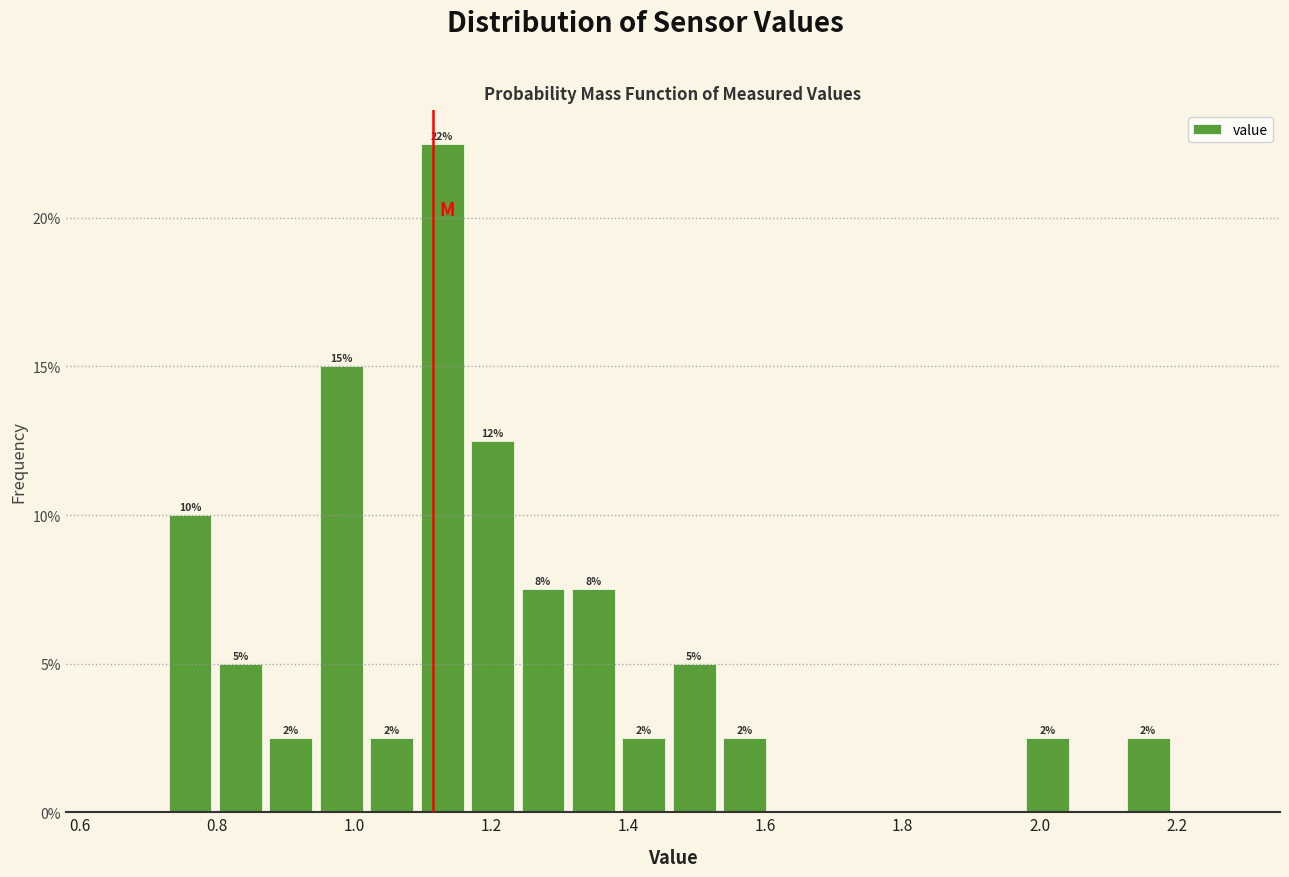

Read against the x-axis, roughly where is the centre of the tallest bar?

1.12